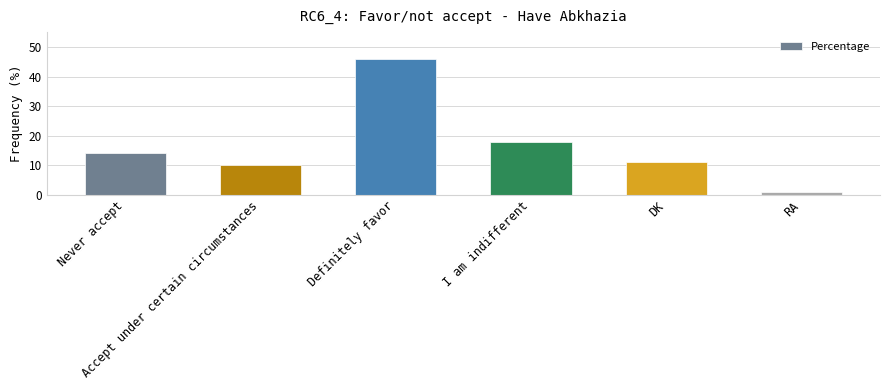

What is the value of the 3rd bar from the left?

46